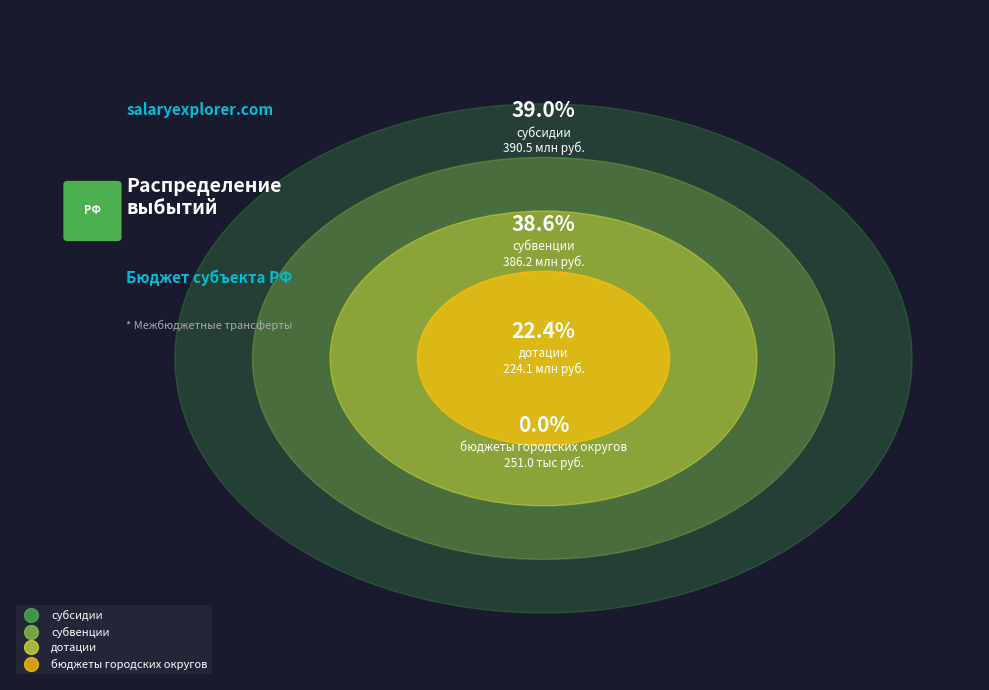

To the nearest percent, what percentage of the pie is субвенции?

39%